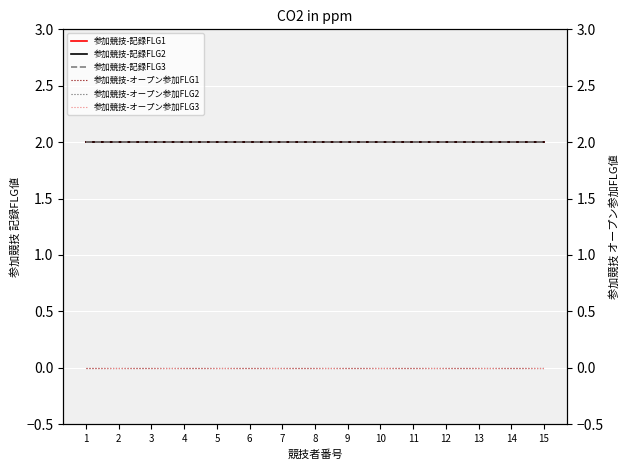

True or false: 参加競技-記録FLG1 has a value of 2 at 15.

True